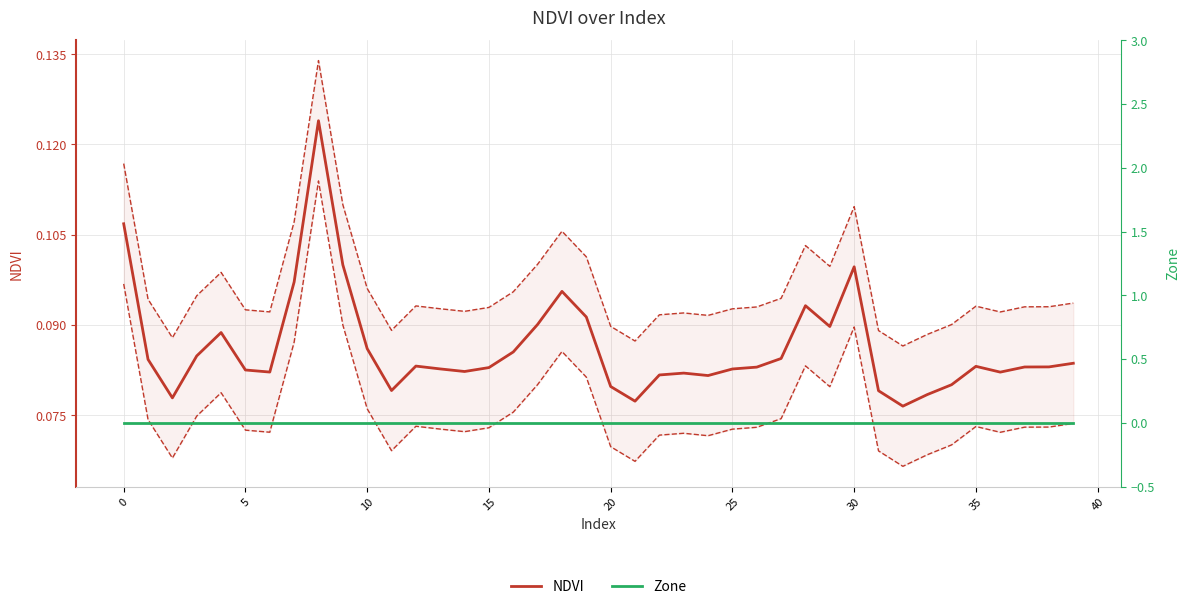

Which series has the widest spread of values?

NDVI